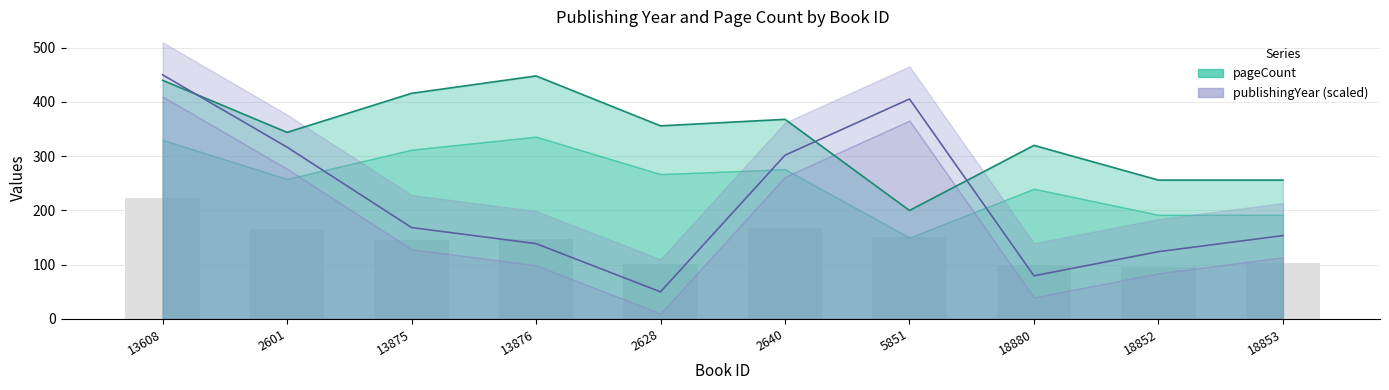

Read the pageCount value at 13875.

416.0